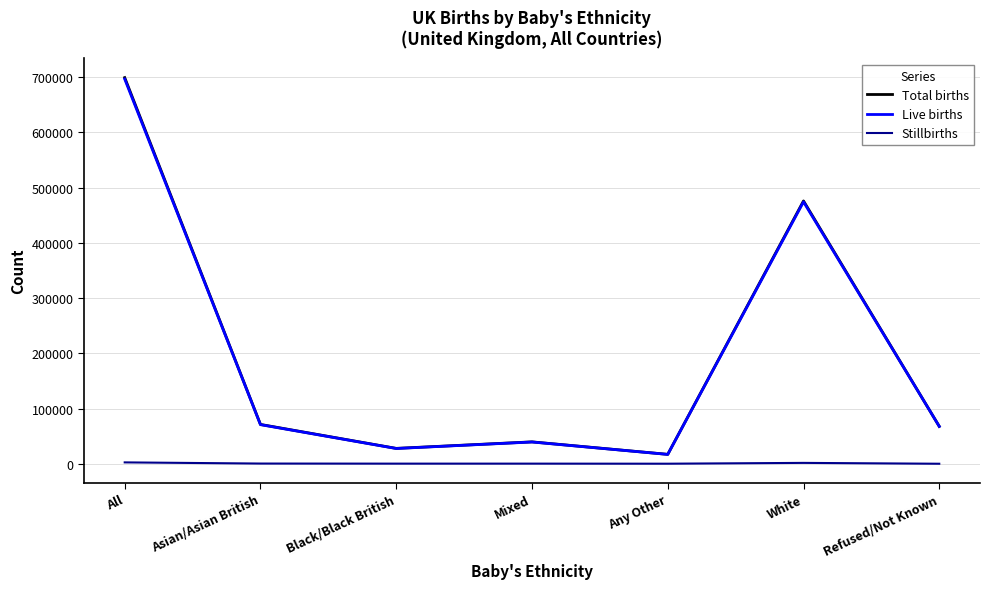

Which series has the largest range (max minus min)?

Total births